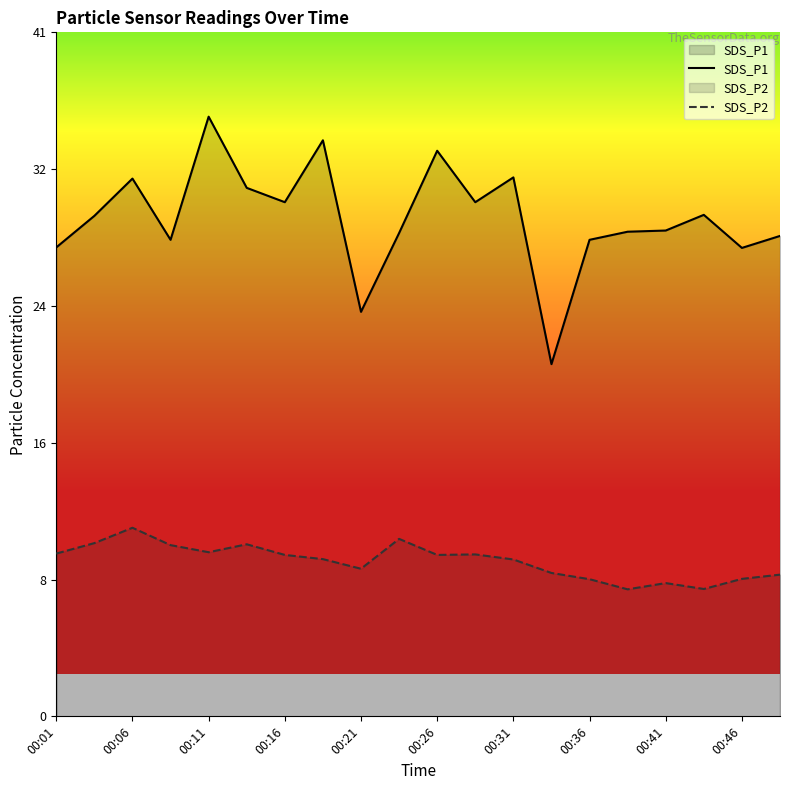

At which category does the chart reach its minimum across all series?

15